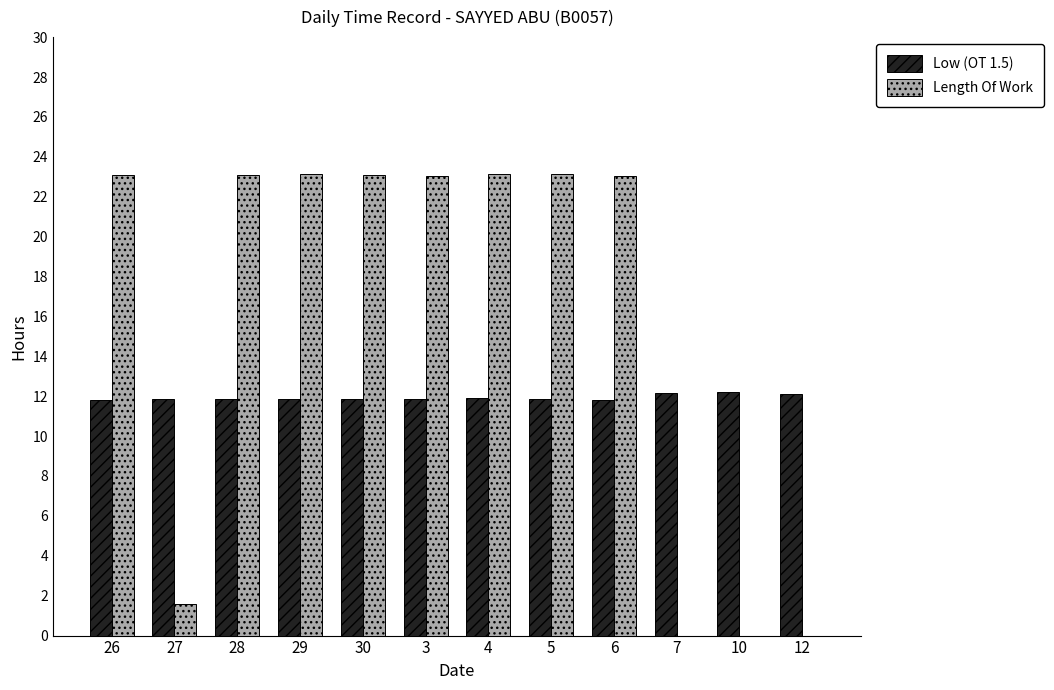

Count the number of data series in this chart.

2